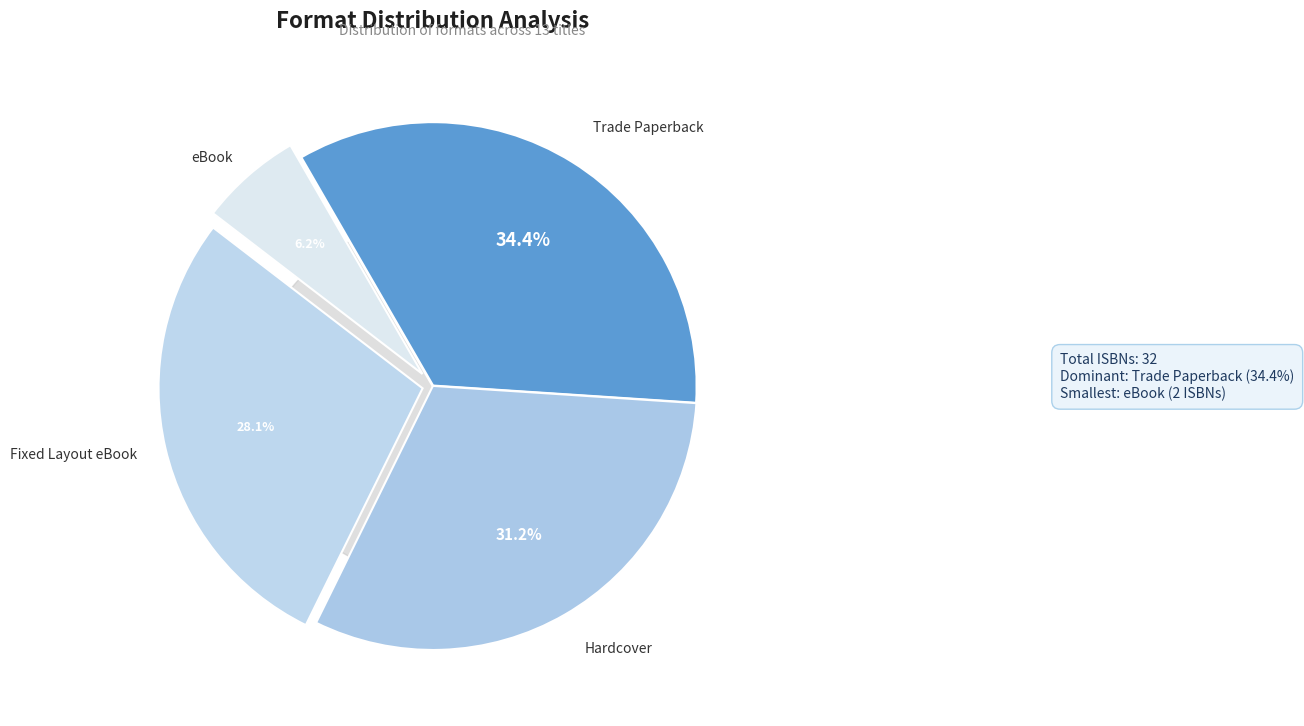

Does Trade Paperback represent more than half of the total?

No